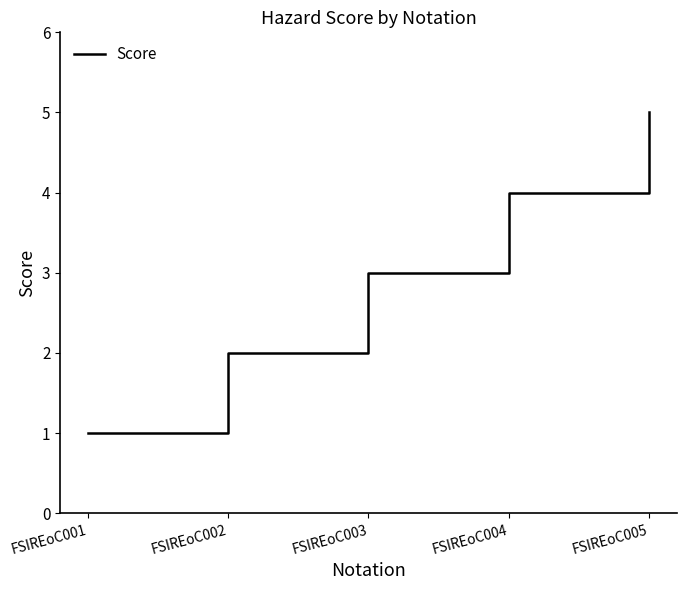

Reading right to left, extract all data points from this chart.

FSIREoC005=5	FSIREoC004=4	FSIREoC003=3	FSIREoC002=2	FSIREoC001=1